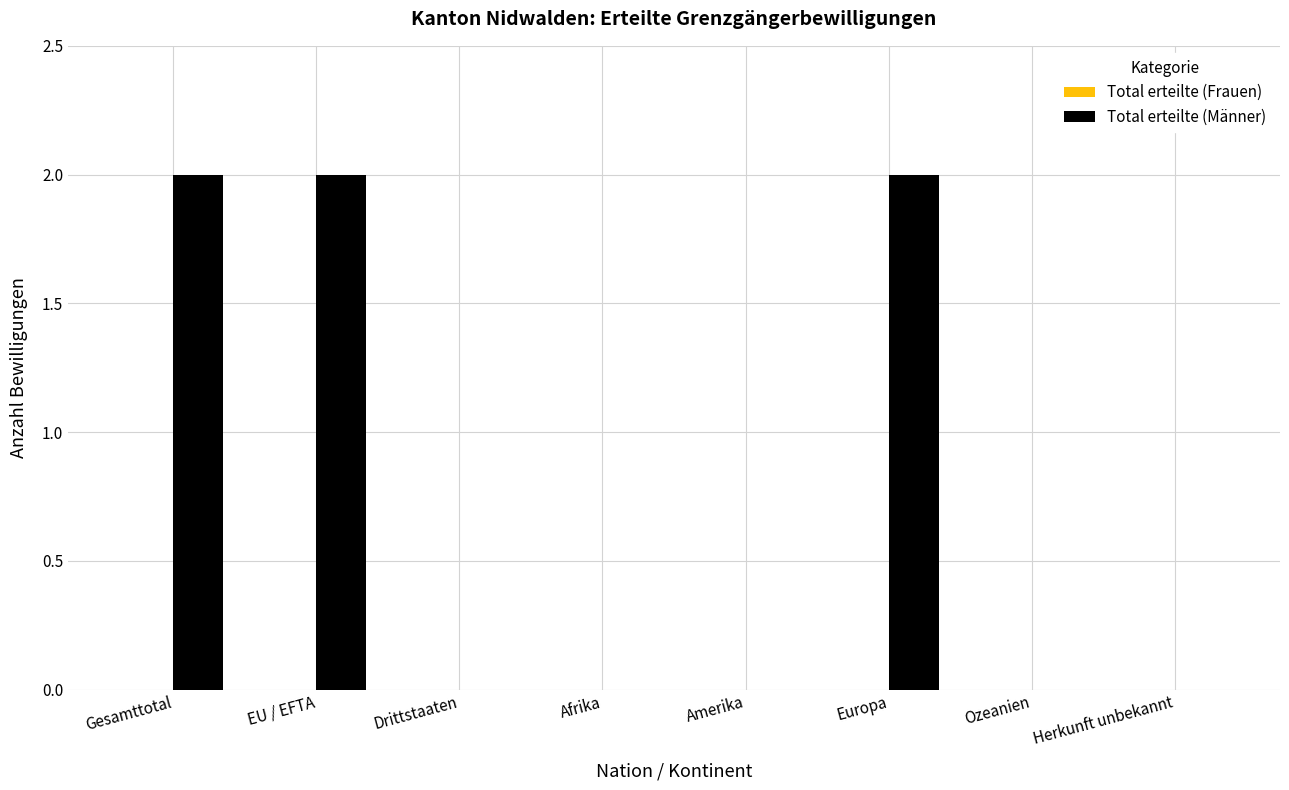

The value at EU / EFTA is 2. True or false?

True